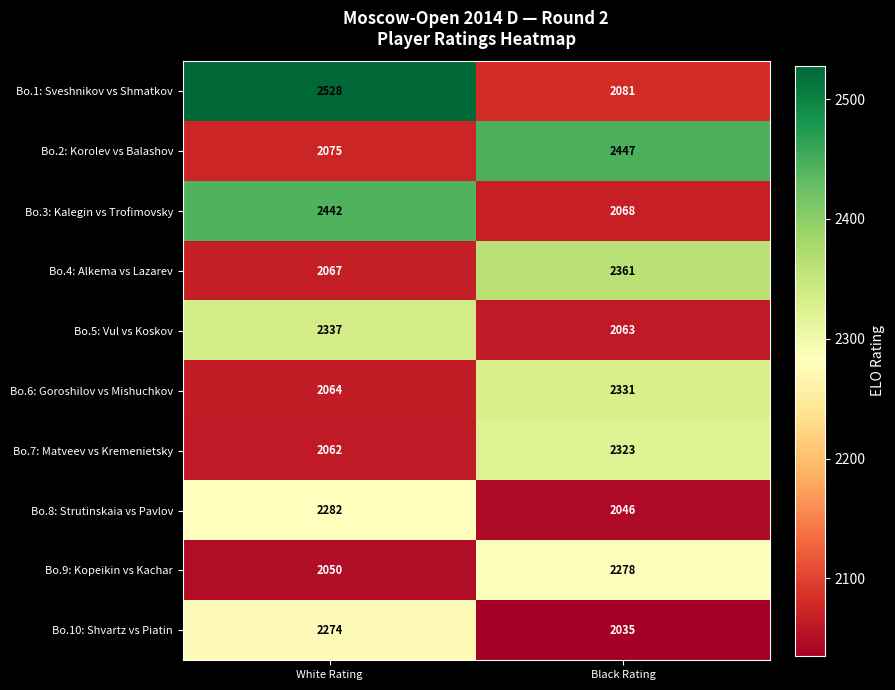

Is it true that Bo.6: Goroshilov vs Mishuchkov equals 2692 at White Rating?

False